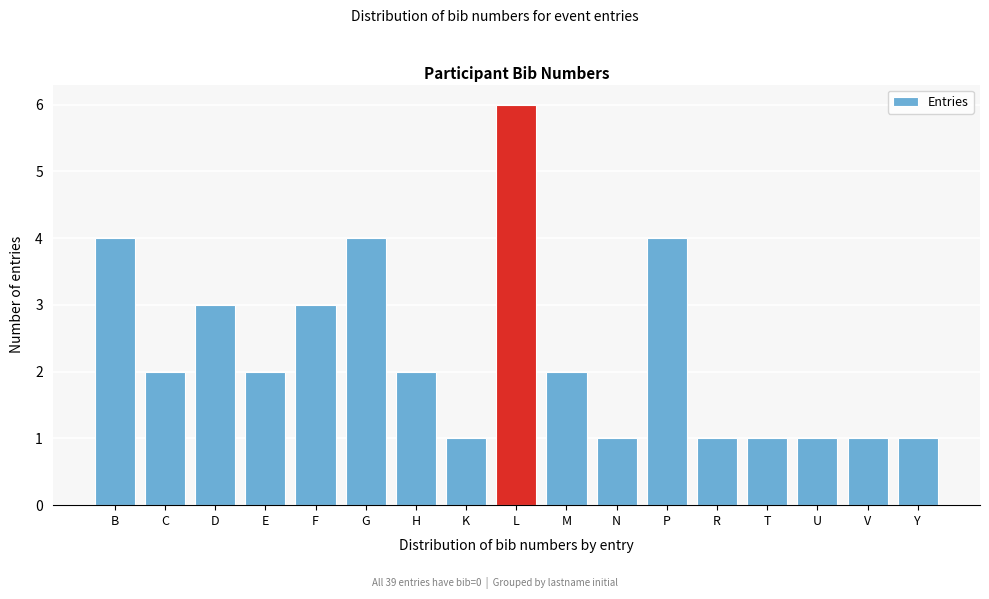

Reading left to right, extract all data points from this chart.

4	2	3	2	3	4	2	1	6	2	1	4	1	1	1	1	1